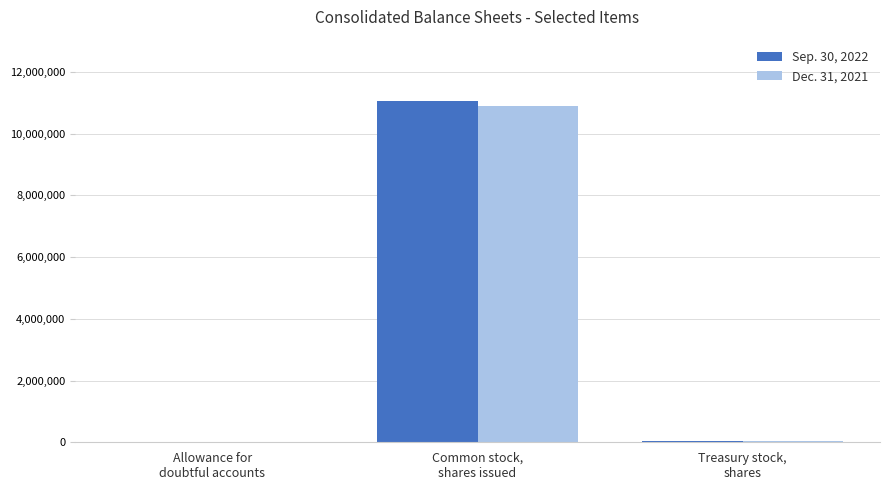

True or false: Sep. 30, 2022 has a value of 6938427 at Common stock,
shares issued.

False